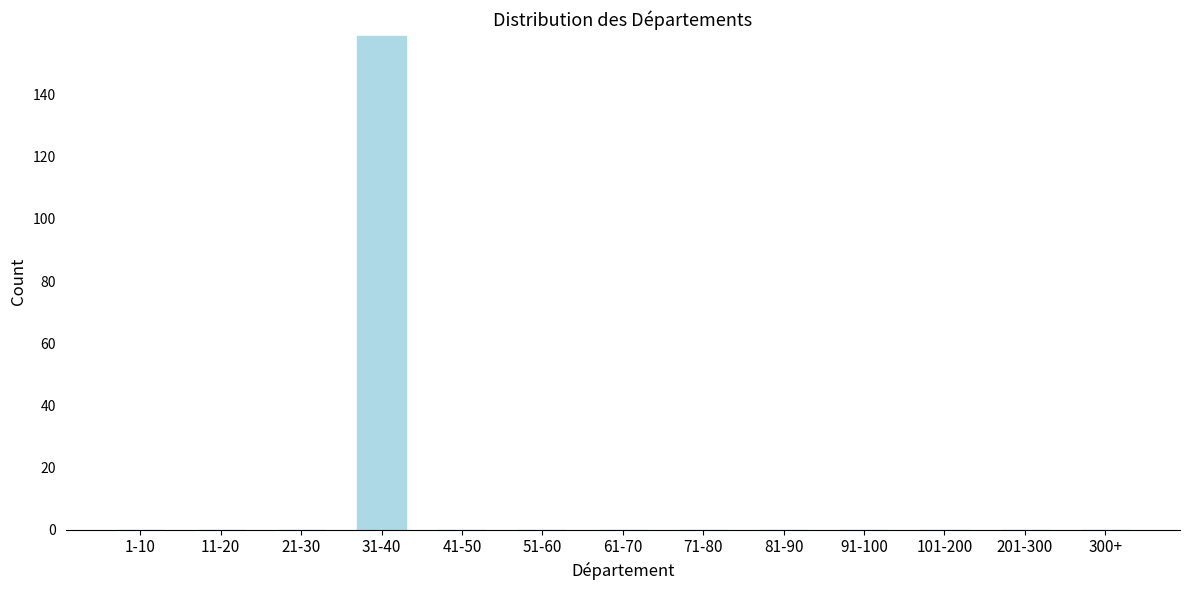

Reading right to left, list all the values displayed in this chart.

300+=0	201-300=0	101-200=0	91-100=0	81-90=0	71-80=0	61-70=0	51-60=0	41-50=0	31-40=159	21-30=0	11-20=0	1-10=0